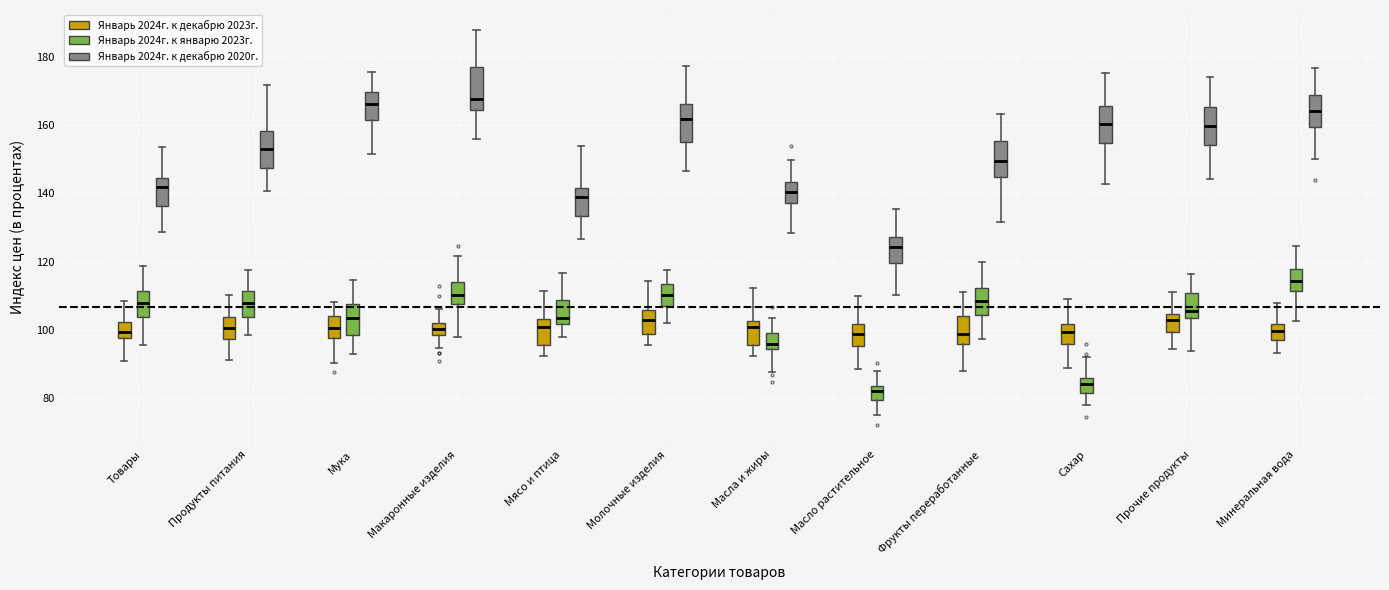

Where is the upper edge of the box for Макаронные изделия (Январь 2024г. к январю 2023г.) on the y-axis? The values are not printed on the chart, so give them approximately, as read against the axis.

114